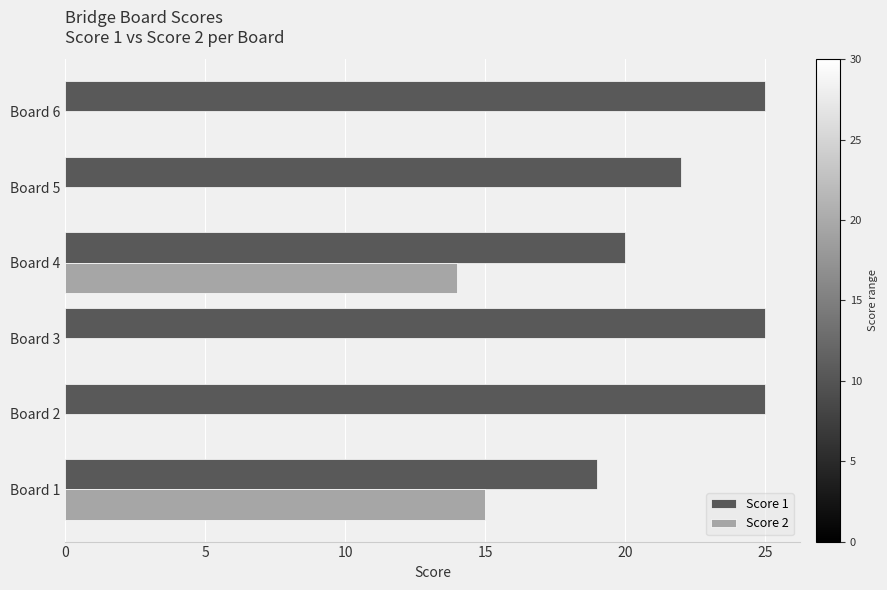

How many data points does each series have?

6